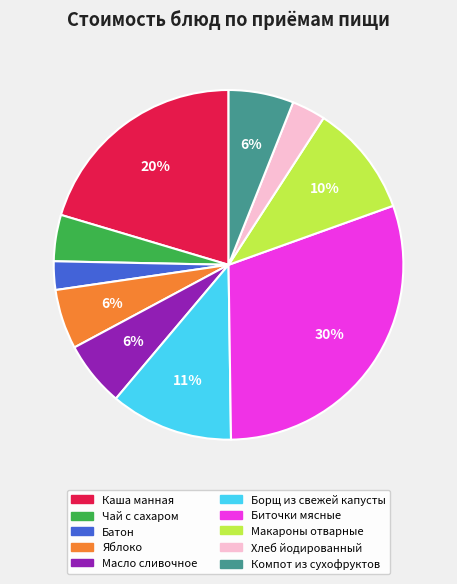

The Масло сливочное slice represents 6% of the pie. True or false?

True